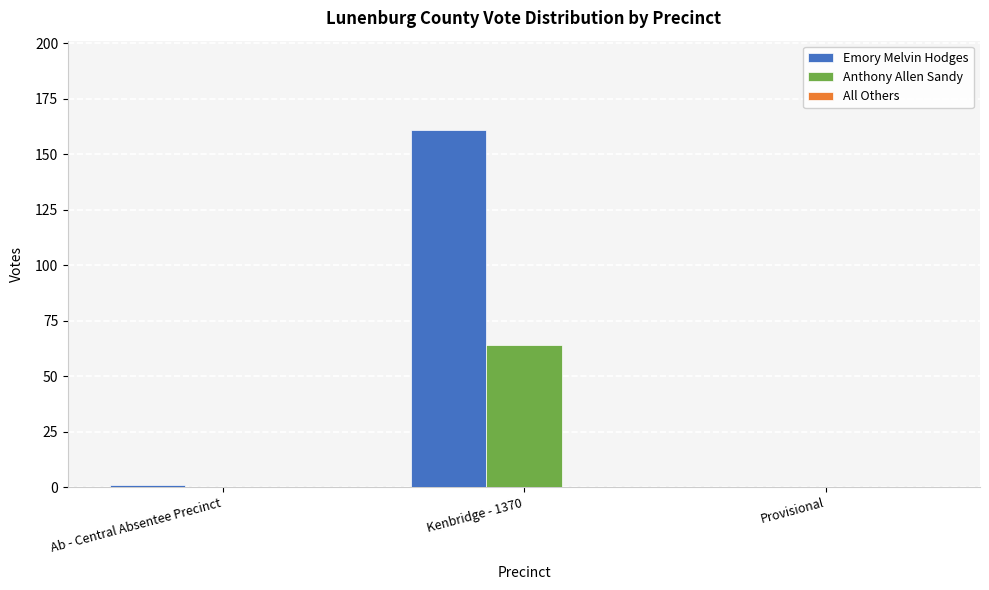

At which category is the sum across all series the highest?

Kenbridge - 1370